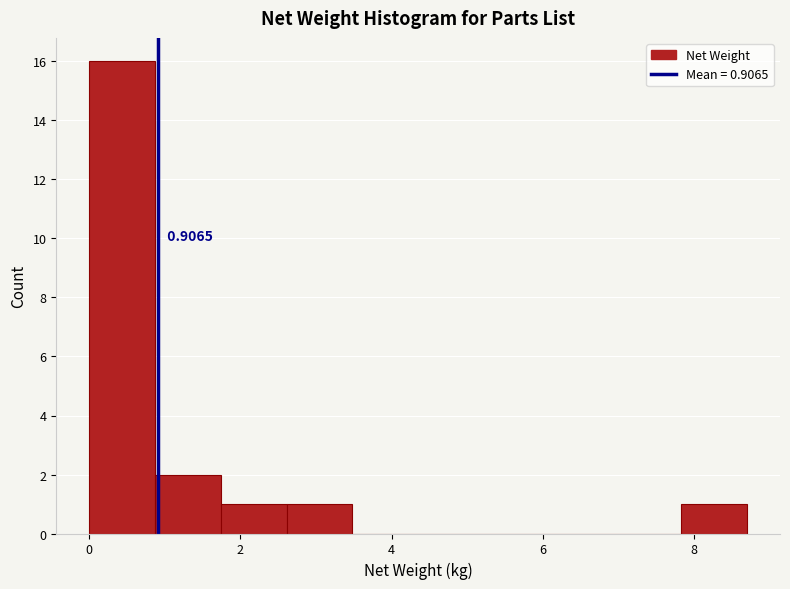

Over which range of the x-axis is the bar tallest?

0.0 to 0.8